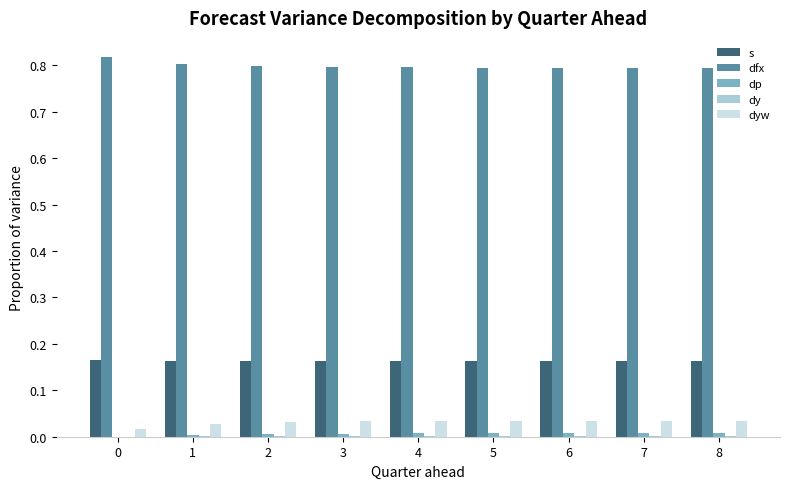

Which series has the largest total across all categories?

dfx